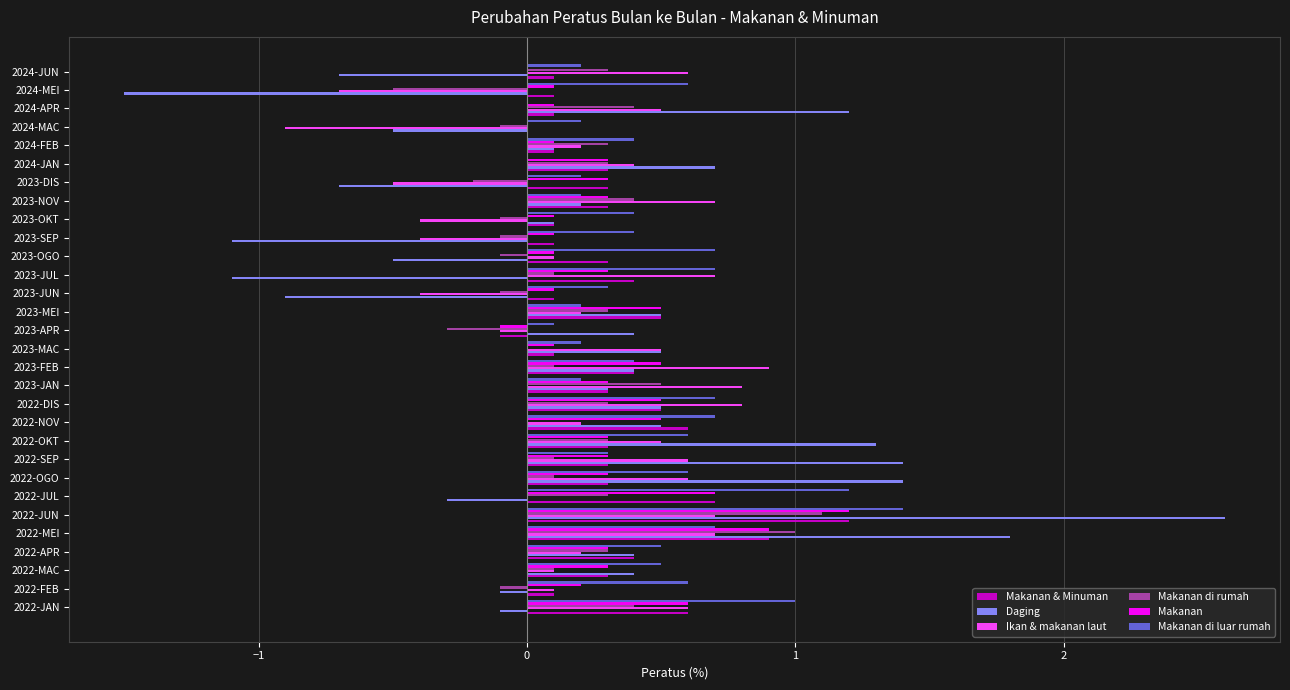

Between 2022-APR and 2023-OGO, which series saw the biggest shift?

Daging